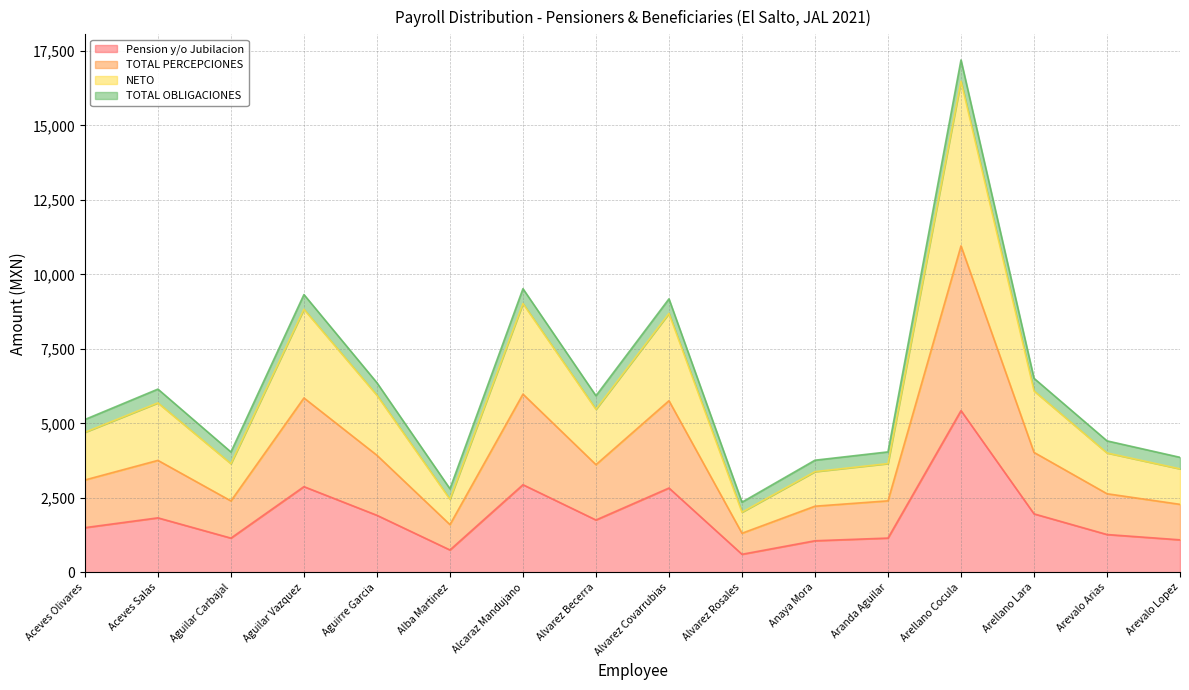

What is the label of the 10th point from the right?

Alcaraz Mandujano